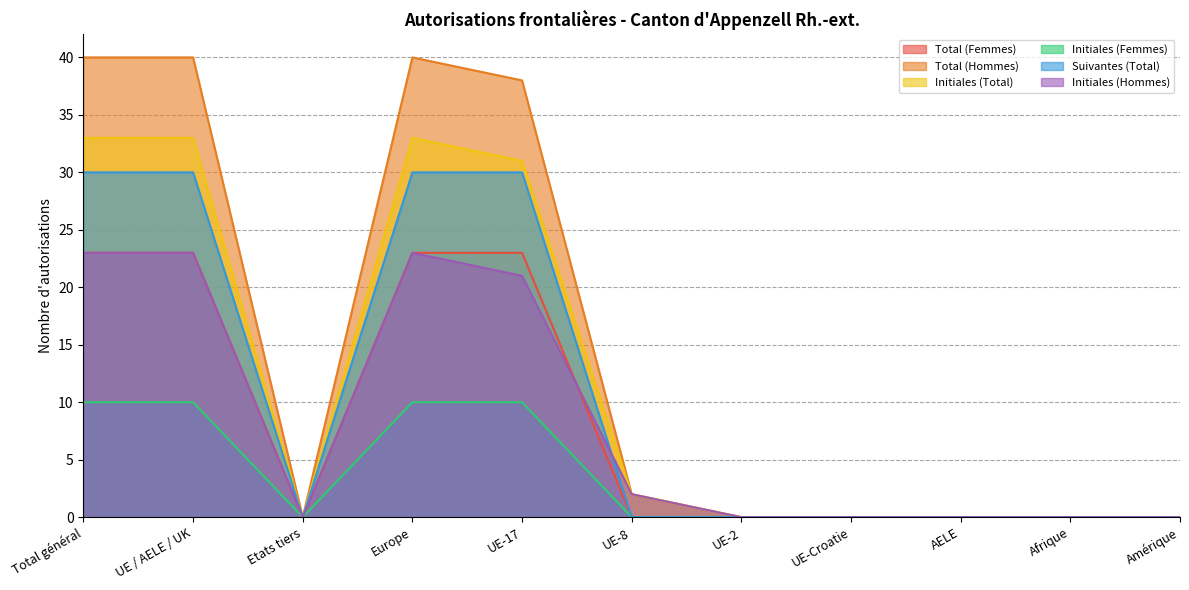

At how many categories does at least one series exceed 4?

4